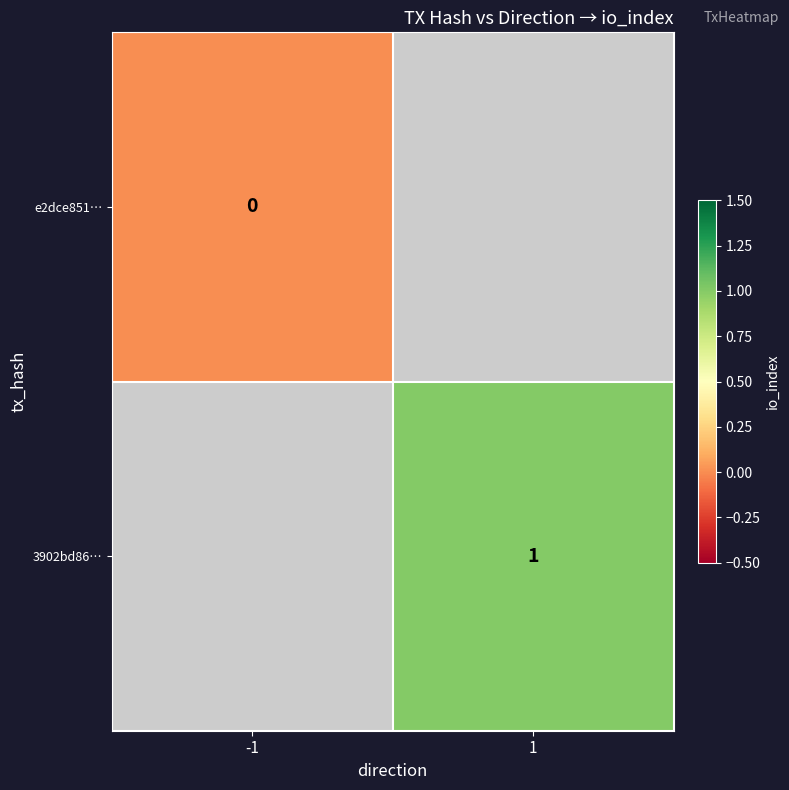

How many positive values does the 3902bd86… series have?

1